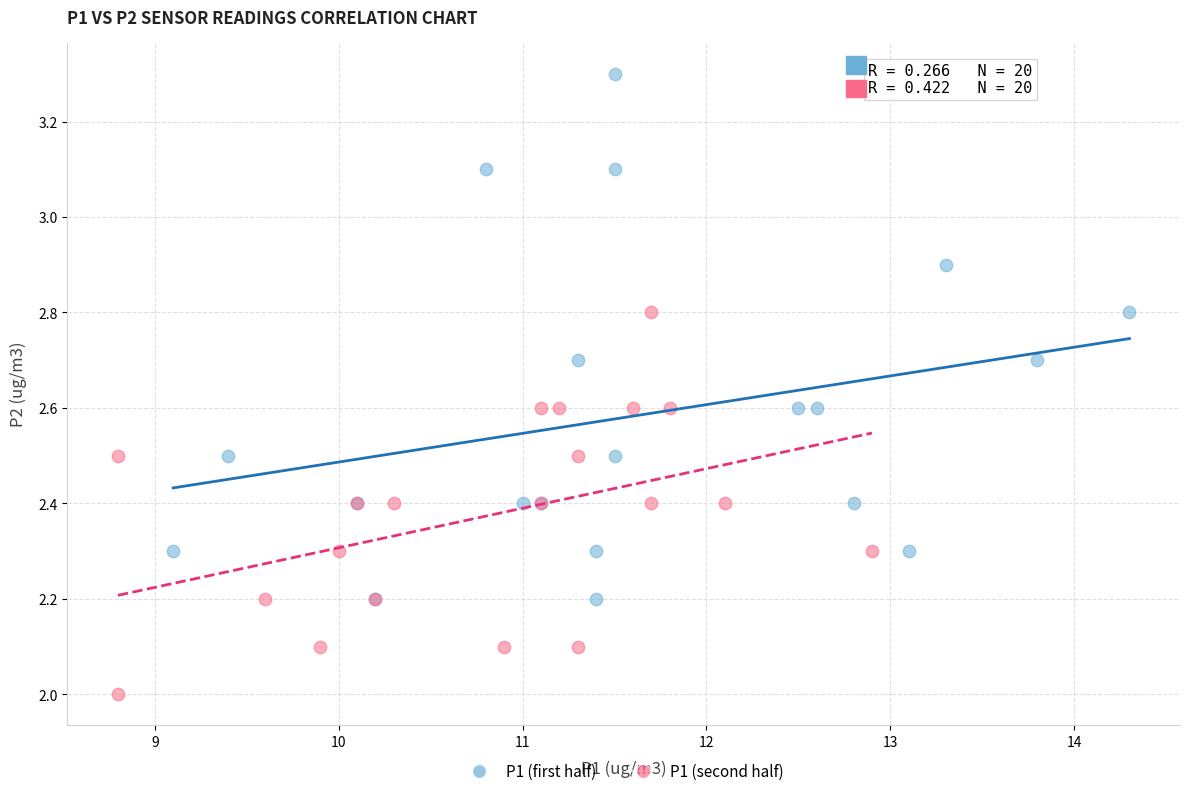

Which series reaches the minimum Y coordinate?

P1 (second half)